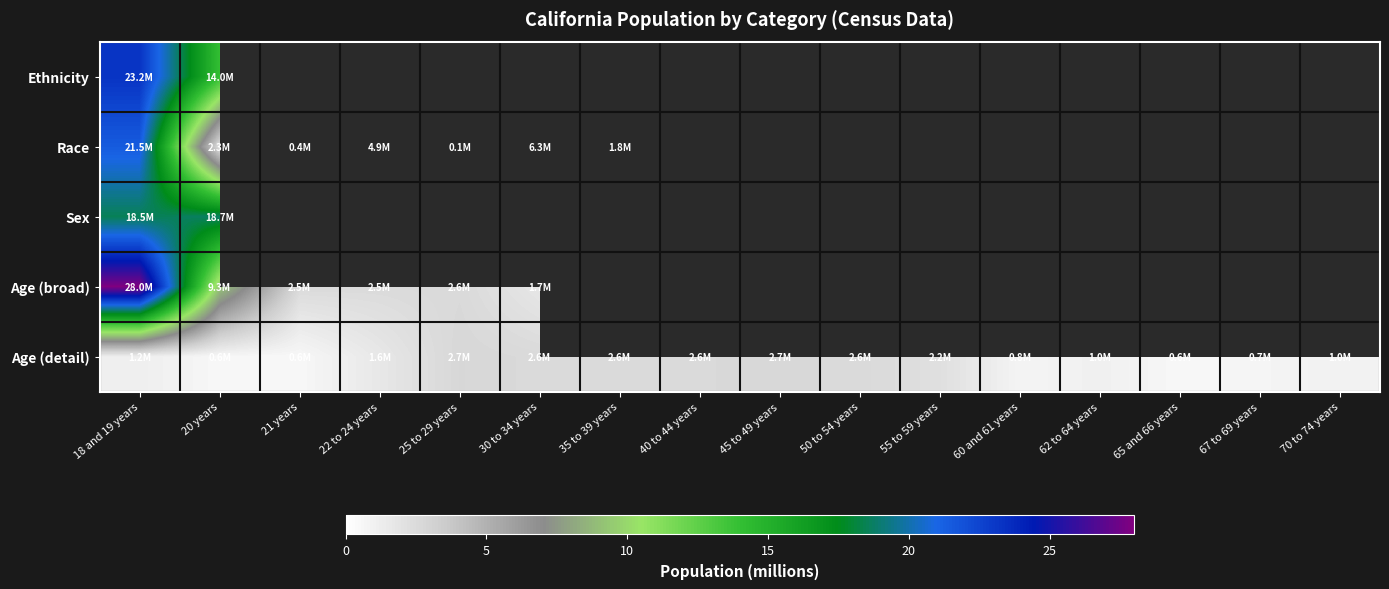

Read the Race value at 21 years.

0.4